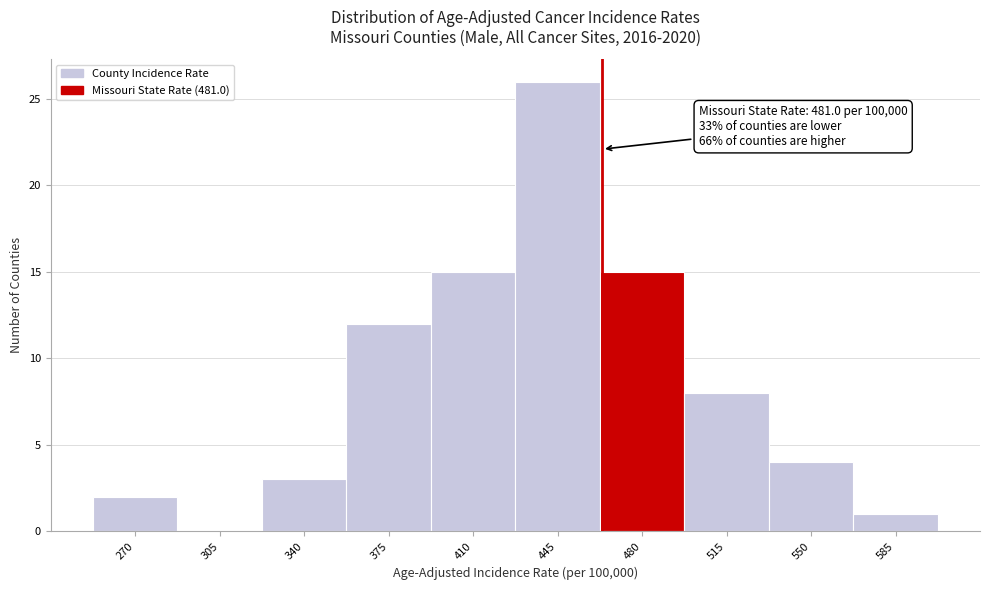

Reading left to right, transcribe all the data shown in this chart.

270=2	305=0	340=3	375=12	410=15	445=26	480=15	515=8	550=4	585=1